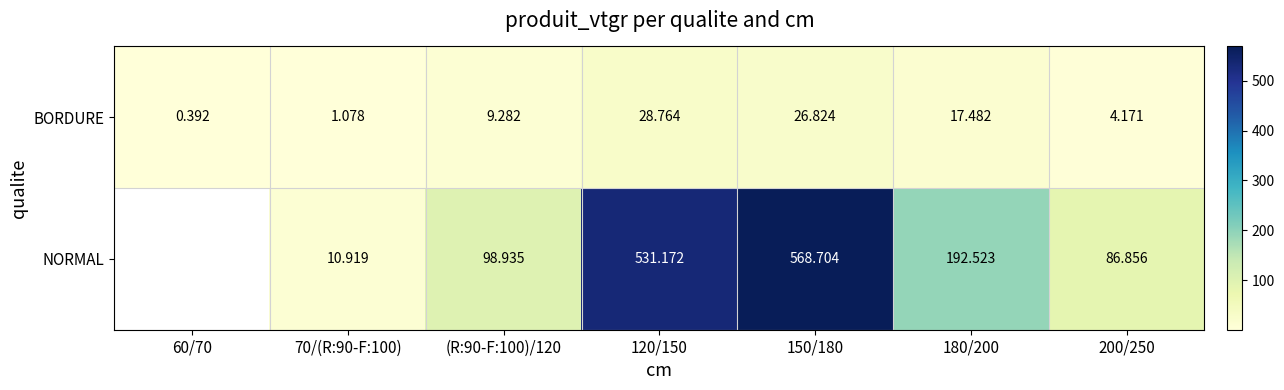

How many data points does each series have?

7